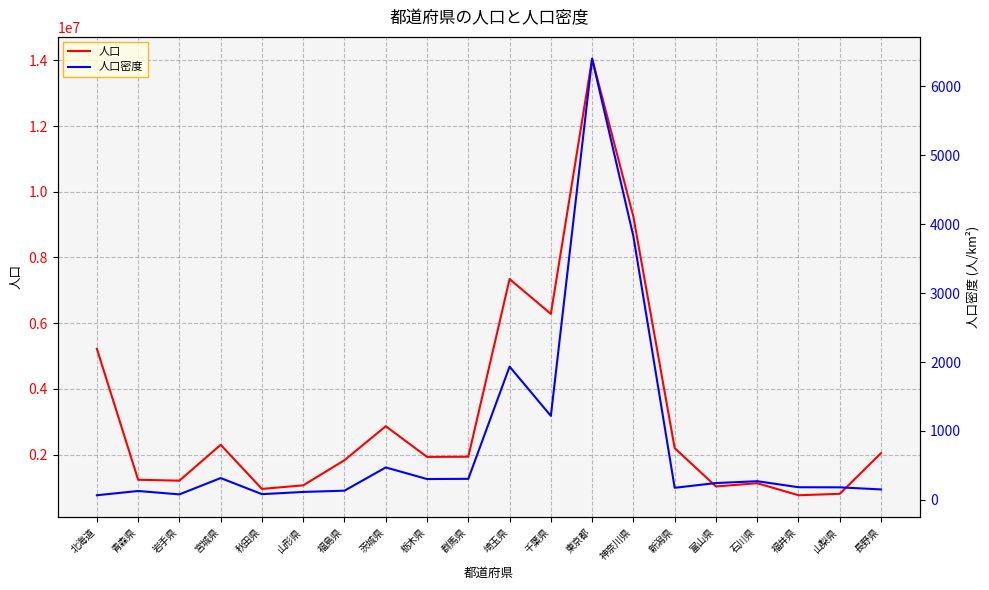

What are all the series names shown in the legend?

人口, 人口密度